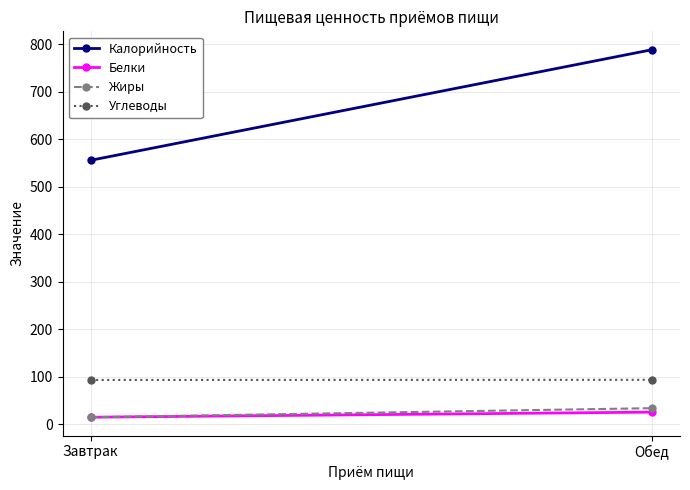

Is this an area chart (filled region under the line)?

No